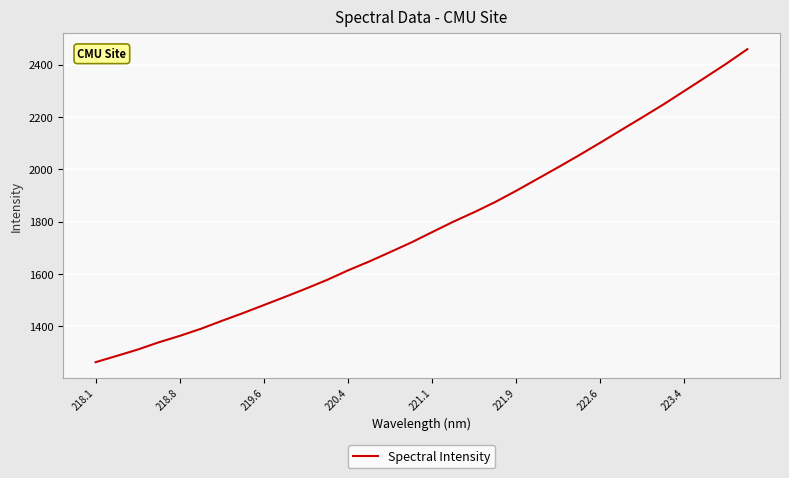

What is the smallest value displayed?

1263.2